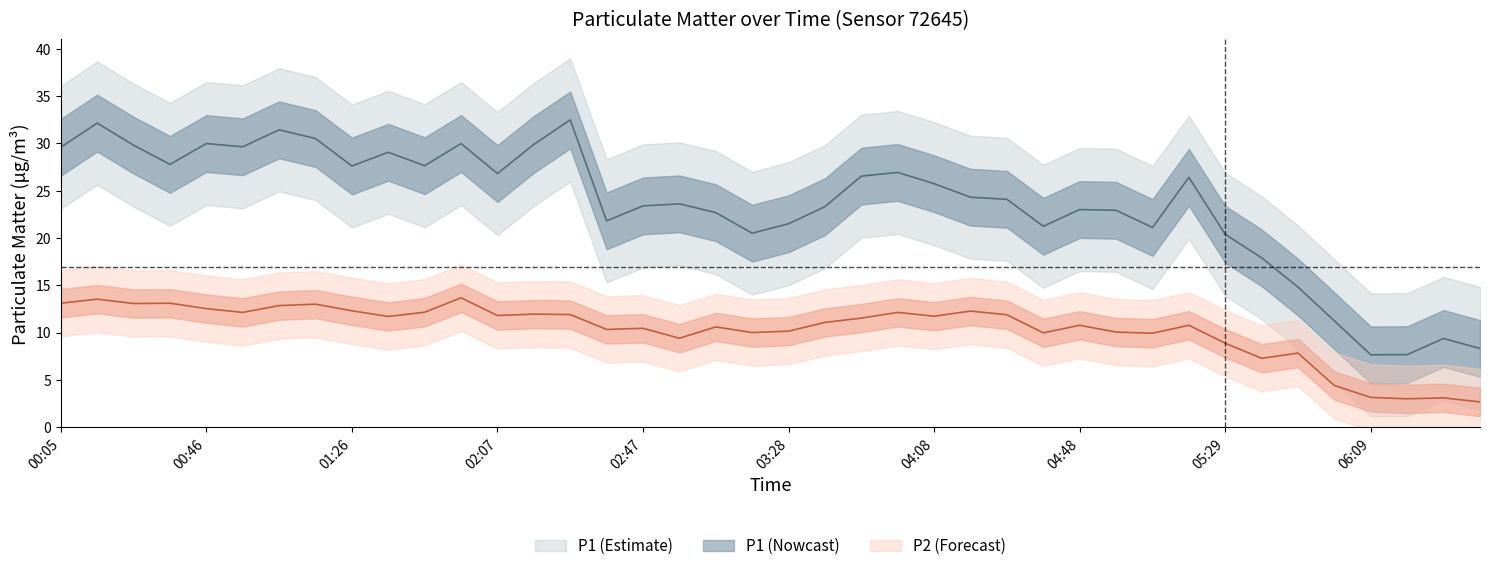

What position from the left is 03:08?

19